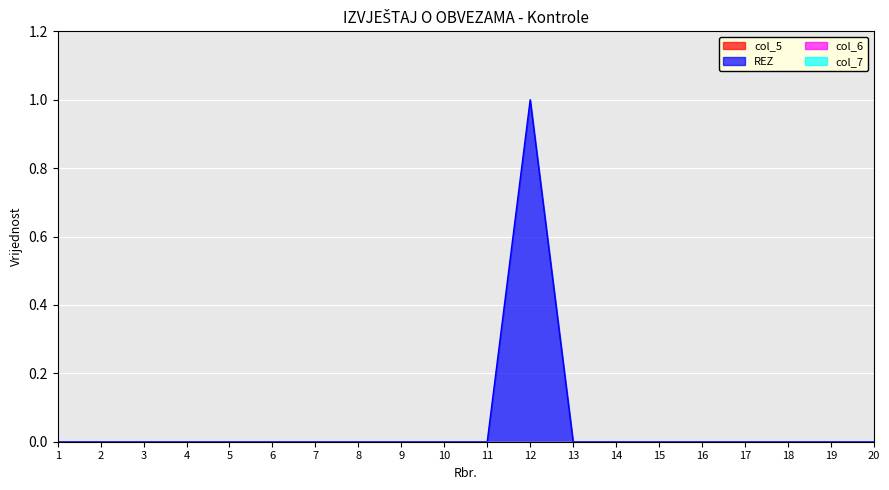

True or false: col_7 and col_5 cross at least once.

False